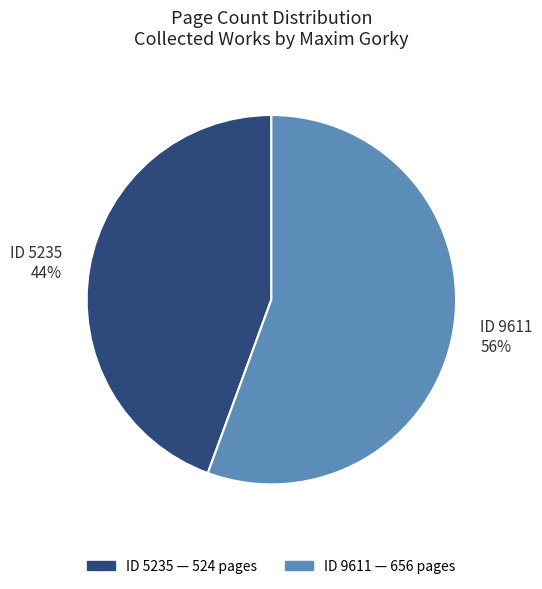

To the nearest percent, what is the average slice percentage?

50%